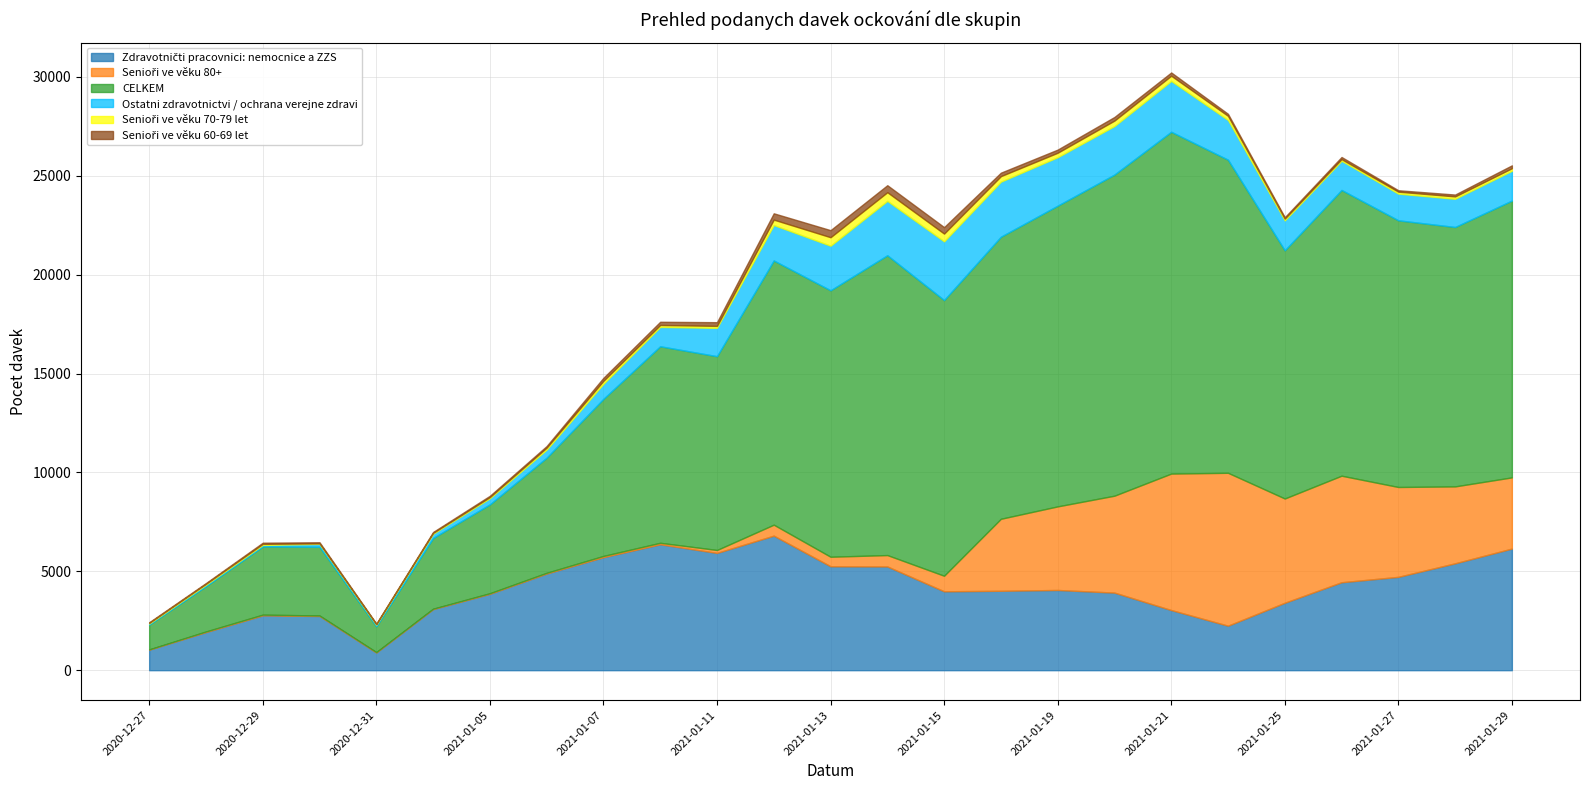

Reading left to right, transcribe all the data shown in this chart.

Zdravotničti pracovnici: nemocnice a ZZS: 2020-12-27=1039	2020-12-28=1929	2020-12-29=2774	2020-12-30=2741	2020-12-31=896	2021-01-04=3090	2021-01-05=3862	2021-01-06=4888	2021-01-07=5715	2021-01-08=6366	2021-01-11=5931	2021-01-12=6804	2021-01-13=5255	2021-01-14=5246	2021-01-15=3989	2021-01-18=4016	2021-01-19=4056	2021-01-20=3923	2021-01-21=3041	2021-01-22=2250	2021-01-25=3410	2021-01-26=4447	2021-01-27=4720	2021-01-28=5405	2021-01-29=6150
Senioři ve věku 80+: 2020-12-27=13	2020-12-28=30	2020-12-29=36	2020-12-30=25	2020-12-31=20	2021-01-04=20	2021-01-05=31	2021-01-06=38	2021-01-07=63	2021-01-08=76	2021-01-11=148	2021-01-12=554	2021-01-13=482	2021-01-14=575	2021-01-15=787	2021-01-18=3640	2021-01-19=4227	2021-01-20=4901	2021-01-21=6901	2021-01-22=7732	2021-01-25=5272	2021-01-26=5388	2021-01-27=4544	2021-01-28=3889	2021-01-29=3600
CELKEM: 2020-12-27=1253	2020-12-28=2292	2020-12-29=3448	2020-12-30=3477	2020-12-31=1306	2021-01-04=3575	2021-01-05=4491	2021-01-06=5819	2021-01-07=7943	2021-01-08=9938	2021-01-11=9799	2021-01-12=13360	2021-01-13=13473	2021-01-14=15161	2021-01-15=13940	2021-01-18=14263	2021-01-19=15206	2021-01-20=16238	2021-01-21=17285	2021-01-22=15831	2021-01-25=12551	2021-01-26=14449	2021-01-27=13485	2021-01-28=13117	2021-01-29=13997
Ostatni zdravotnictvi / ochrana verejne zdravi: 2020-12-27=53	2020-12-28=72	2020-12-29=76	2020-12-30=145	2020-12-31=83	2021-01-04=215	2021-01-05=311	2021-01-06=408	2021-01-07=761	2021-01-08=977	2021-01-11=1433	2021-01-12=1792	2021-01-13=2254	2021-01-14=2750	2021-01-15=2969	2021-01-18=2785	2021-01-19=2450	2021-01-20=2453	2021-01-21=2571	2021-01-22=2009	2021-01-25=1512	2021-01-26=1477	2021-01-27=1348	2021-01-28=1426	2021-01-29=1506
Senioři ve věku 70-79 let: 2020-12-27=35	2020-12-28=47	2020-12-29=55	2020-12-30=25	2020-12-31=26	2021-01-04=44	2021-01-05=59	2021-01-06=101	2021-01-07=150	2021-01-08=99	2021-01-11=100	2021-01-12=274	2021-01-13=430	2021-01-14=438	2021-01-15=392	2021-01-18=278	2021-01-19=227	2021-01-20=277	2021-01-21=263	2021-01-22=210	2021-01-25=90	2021-01-26=82	2021-01-27=100	2021-01-28=120	2021-01-29=130
Senioři ve věku 60-69 let: 2020-12-27=32	2020-12-28=38	2020-12-29=58	2020-12-30=57	2020-12-31=25	2021-01-04=45	2021-01-05=66	2021-01-06=81	2021-01-07=154	2021-01-08=163	2021-01-11=187	2021-01-12=320	2021-01-13=358	2021-01-14=355	2021-01-15=328	2021-01-18=177	2021-01-19=159	2021-01-20=183	2021-01-21=165	2021-01-22=103	2021-01-25=71	2021-01-26=108	2021-01-27=73	2021-01-28=95	2021-01-29=146